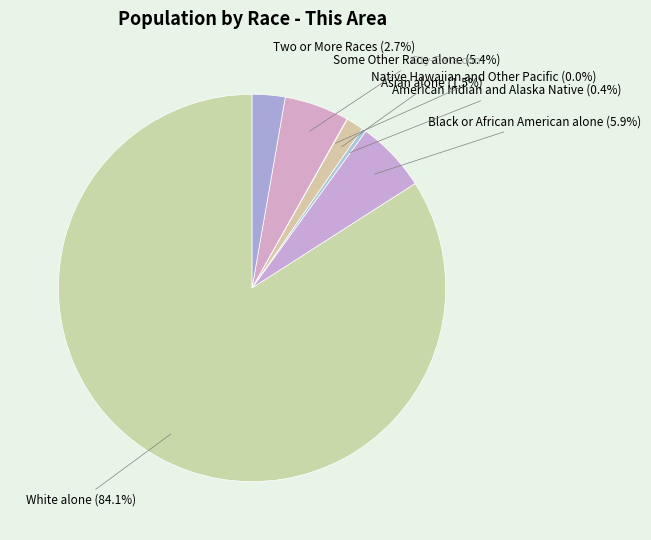

To the nearest percent, what is the difference between the American Indian and Alaska Native and Some Other Race alone slice percentages?

5%